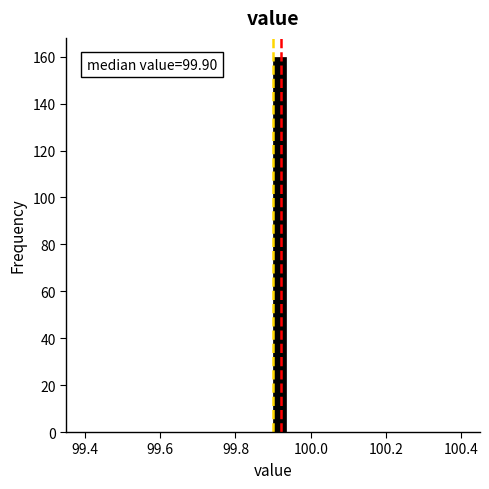

Read against the x-axis, roughly where is the centre of the tallest bar?

99.92